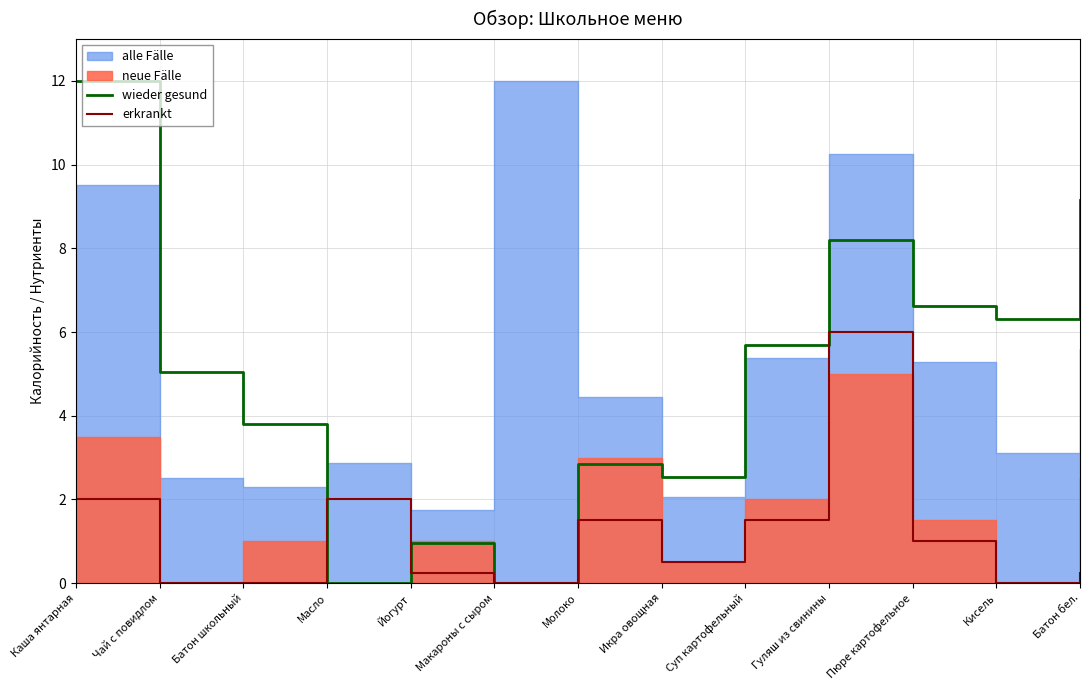

Reading left to right, extract all data points from this chart.

wieder gesund: Каша янтарная=12.0	Чай с повидлом=5.1	Батон школьный=3.8	Масло=0.0	Йогурт=0.9	Макароны с сыром=0.0	Молоко=2.8	Икра овощная=2.5	Суп картофельный=5.7	Гуляш из свинины=8.2	Пюре картофельное=6.6	Кисель=6.3	Батон бел.=9.2
erkrankt: Каша янтарная=2.0	Чай с повидлом=0.0	Батон школьный=0.0	Масло=2.0	Йогурт=0.2	Макароны с сыром=0.0	Молоко=1.5	Икра овощная=0.5	Суп картофельный=1.5	Гуляш из свинины=6.0	Пюре картофельное=1.0	Кисель=0.0	Батон бел.=0.2